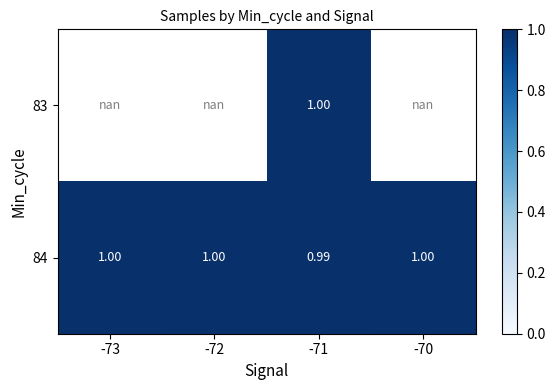

Is the value of 84 at -71 greater than the value of 83 at -71?

No